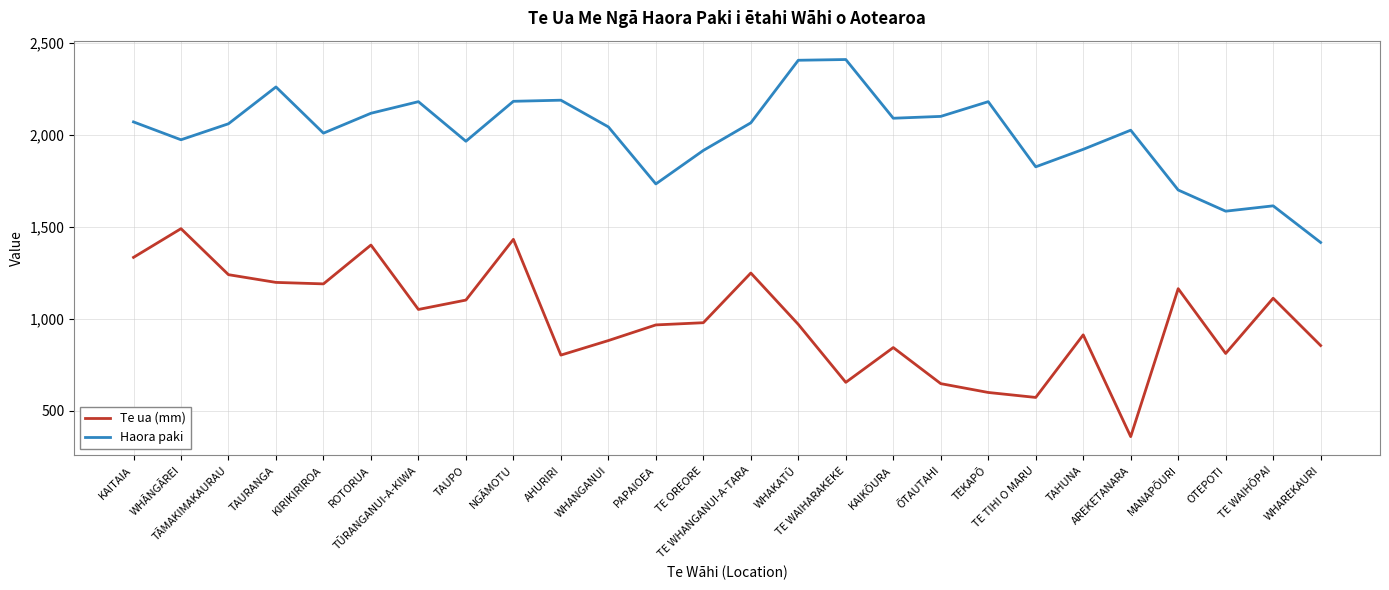

Does the chart display data point markers on the line(s)?

No